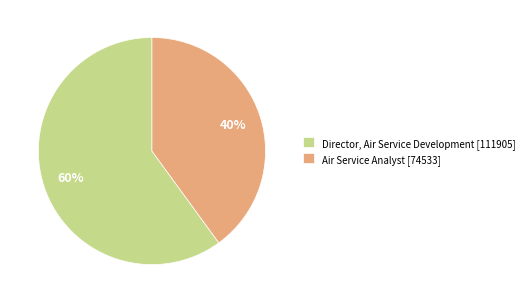

Rank the categories by value from lowest to highest.

Air Service Analyst, Director, Air Service Development